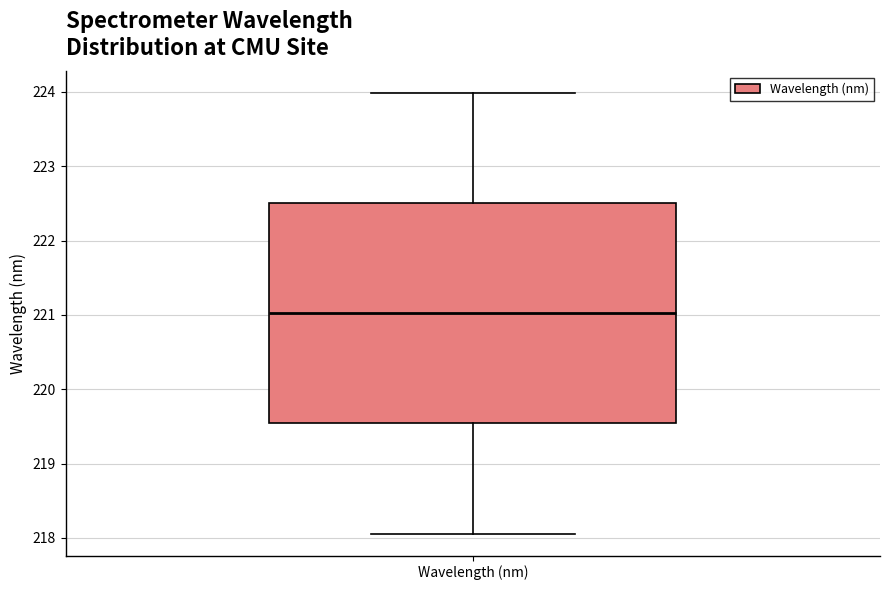

Transcribe this box plot: give where the median line is, the range the box spans, and where the two whiskers end, as read against the y-axis. The values are not printed on the chart, so give them approximately, as read against the axis.

median 221.0, box 219.5 to 222.5, whiskers 218.1 to 224.0